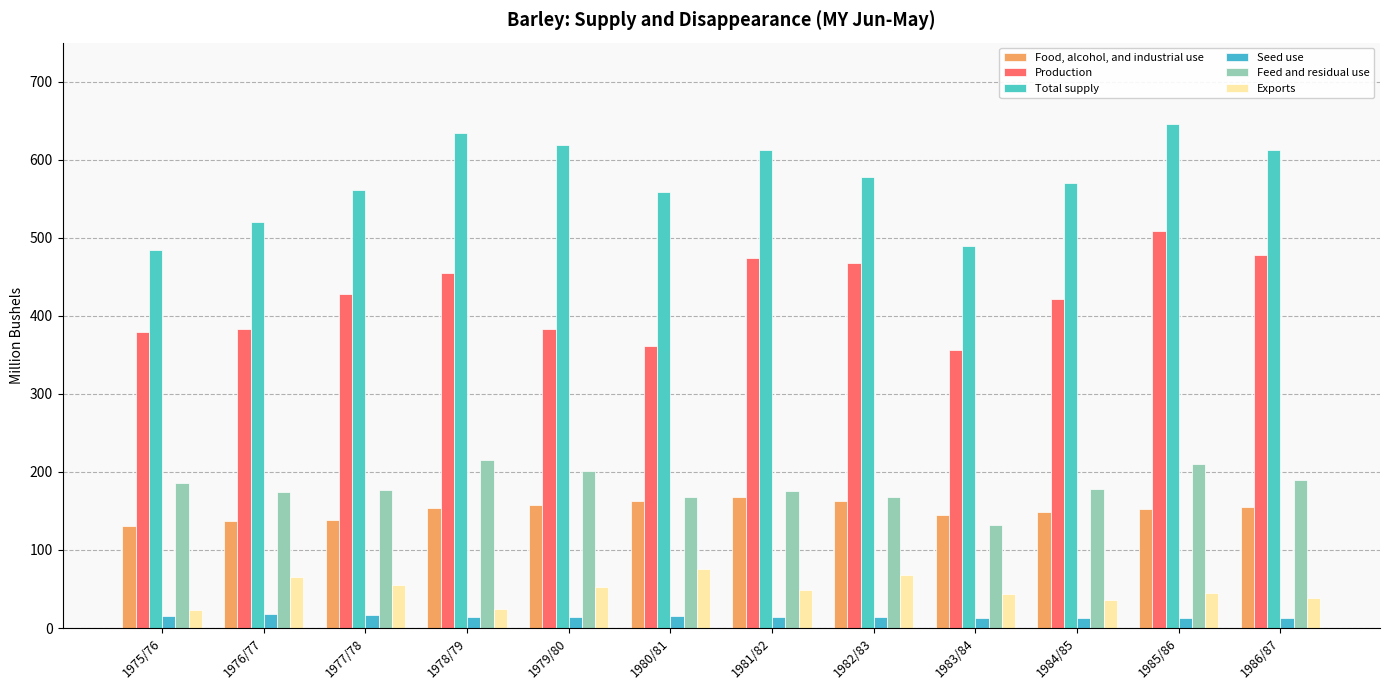

Which category has the lowest value across all series?

1984/85